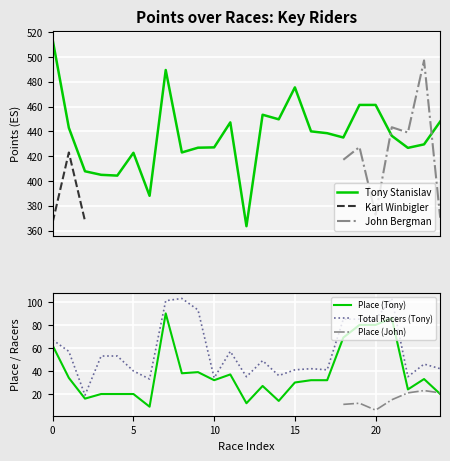

What is the lowest value of the Tony Stanislav series?

363.6